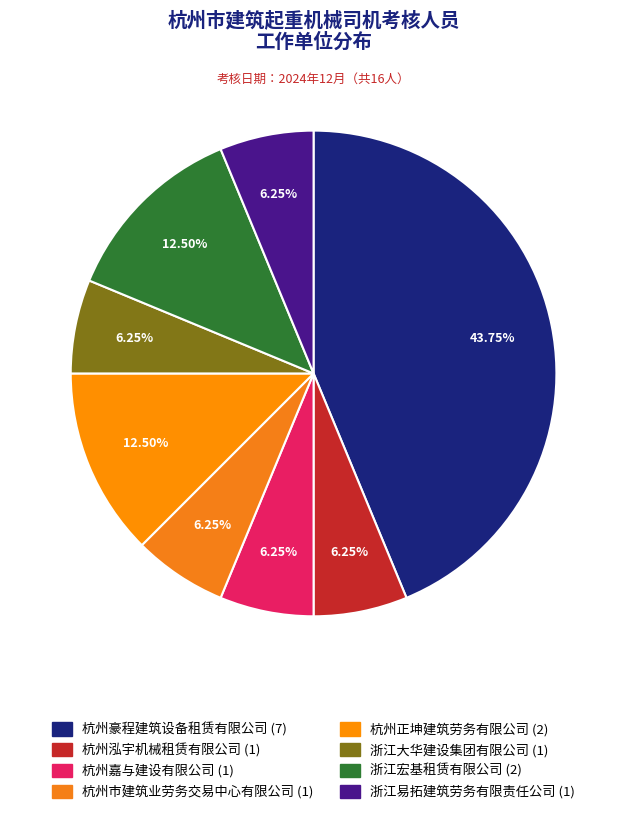

Count the number of slices in the pie.

8